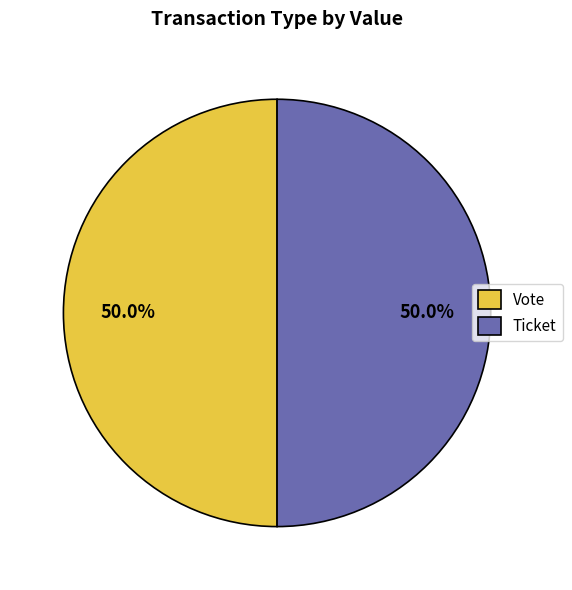

Approximately how many times larger is the value at Ticket compared to Vote?

1.0